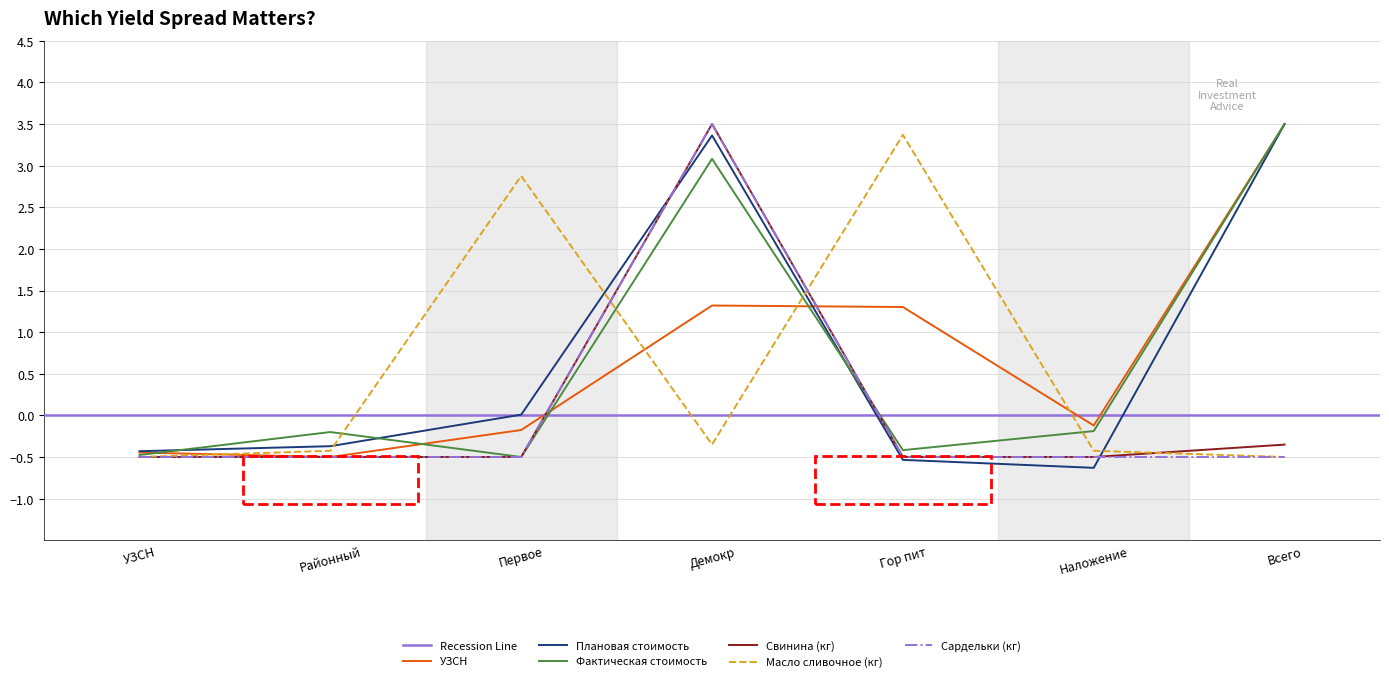

Reading left to right, transcribe all the data shown in this chart.

УЗСН: -0.4	-0.5	-0.2	1.3	1.3	-0.1	3.5
Плановая стоимость: -0.4	-0.4	0.0	3.4	-0.5	-0.6	3.5
Фактическая стоимость: -0.5	-0.2	-0.5	3.1	-0.4	-0.2	3.5
Свинина (кг): -0.5	-0.5	-0.5	3.5	-0.5	-0.5	-0.4
Масло сливочное (кг): -0.5	-0.4	2.9	-0.3	3.4	-0.4	-0.5
Сардельки (кг): -0.5	-0.5	-0.5	3.5	-0.5	-0.5	-0.5